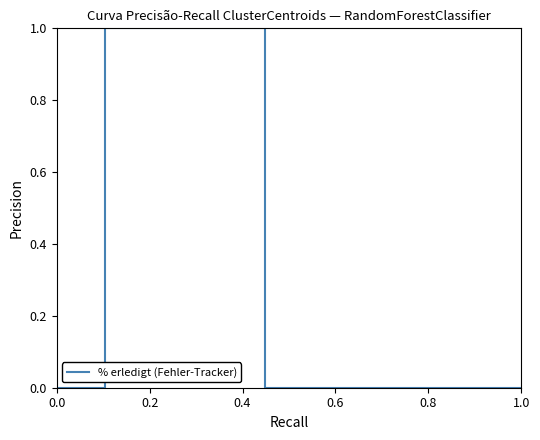

What is the greatest value displayed?

1